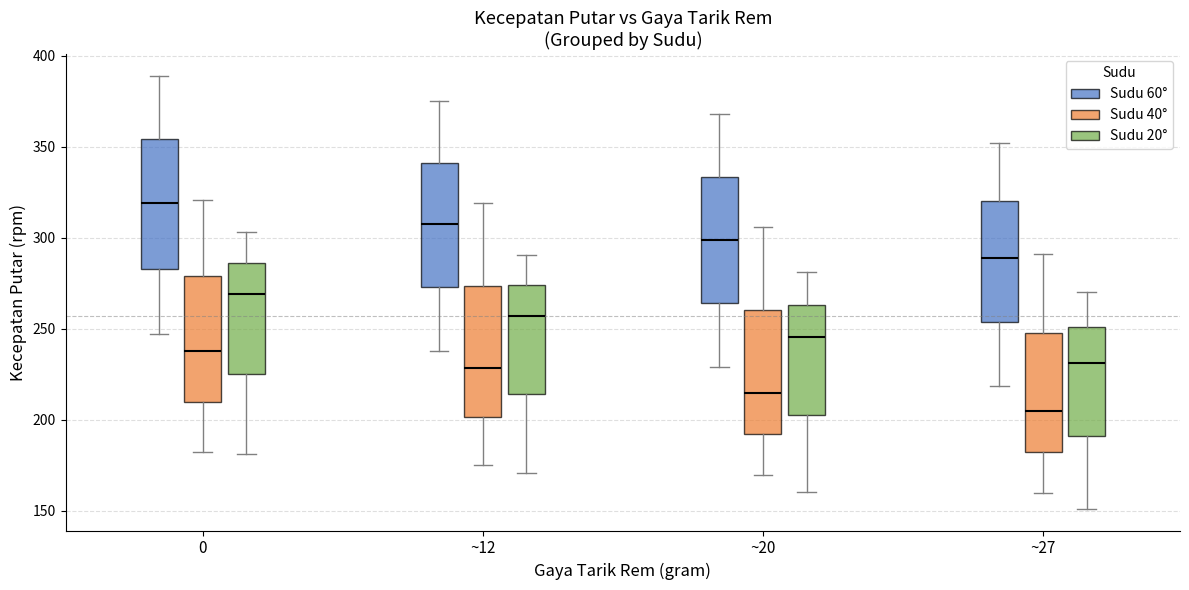

Reading left to right, transcribe this box plot: for each box, give where its median line is, the range the box spans, and where its two whiskers end, as read against the y-axis. The values are not printed on the chart, so give them approximately, as read against the axis.

0 (Sudu 60°): median 320, box 285 to 355, whiskers 245 to 390
0 (Sudu 40°): median 240, box 210 to 280, whiskers 180 to 320
0 (Sudu 20°): median 270, box 225 to 285, whiskers 180 to 305
~12 (Sudu 60°): median 310, box 275 to 340, whiskers 240 to 375
~12 (Sudu 40°): median 230, box 200 to 275, whiskers 175 to 320
~12 (Sudu 20°): median 255, box 215 to 275, whiskers 170 to 290
~20 (Sudu 60°): median 300, box 265 to 335, whiskers 230 to 370
~20 (Sudu 40°): median 215, box 190 to 260, whiskers 170 to 305
~20 (Sudu 20°): median 245, box 205 to 265, whiskers 160 to 280
~27 (Sudu 60°): median 290, box 255 to 320, whiskers 220 to 350
~27 (Sudu 40°): median 205, box 185 to 250, whiskers 160 to 290
~27 (Sudu 20°): median 230, box 190 to 250, whiskers 150 to 270